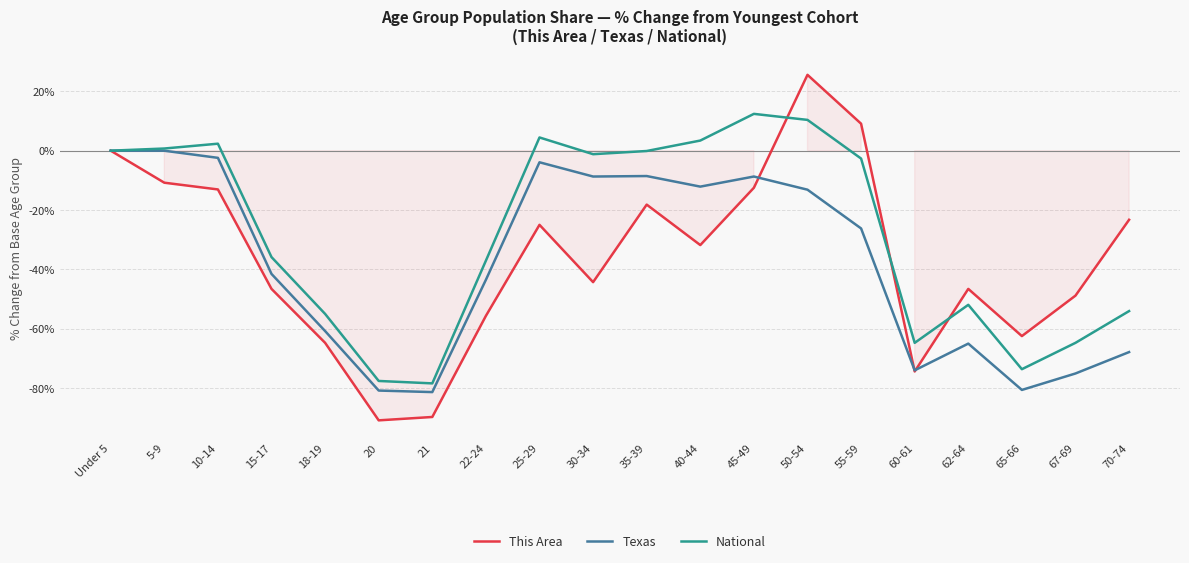

Reading right to left, what are all the values shown in this chart?

This Area: 70-74=-23.3	67-69=-48.9	65-66=-62.5	62-64=-46.6	60-61=-74.4	55-59=9.1	50-54=25.6	45-49=-12.5	40-44=-31.8	35-39=-18.2	30-34=-44.3	25-29=-25.0	22-24=-55.7	21=-89.8	20=-90.9	18-19=-64.8	15-17=-46.6	10-14=-13.1	5-9=-10.8	Under 5=0.0
Texas: 70-74=-67.9	67-69=-75.1	65-66=-80.7	62-64=-65.0	60-61=-74.0	55-59=-26.2	50-54=-13.2	45-49=-8.7	40-44=-12.1	35-39=-8.6	30-34=-8.7	25-29=-3.9	22-24=-43.5	21=-81.4	20=-80.9	18-19=-60.8	15-17=-41.5	10-14=-2.4	5-9=-0.0	Under 5=0.0
National: 70-74=-54.1	67-69=-64.8	65-66=-73.7	62-64=-52.0	60-61=-64.8	55-59=-2.7	50-54=10.4	45-49=12.4	40-44=3.4	35-39=-0.1	30-34=-1.2	25-29=4.5	22-24=-37.1	21=-78.4	20=-77.6	18-19=-55.0	15-17=-35.9	10-14=2.4	5-9=0.7	Under 5=0.0